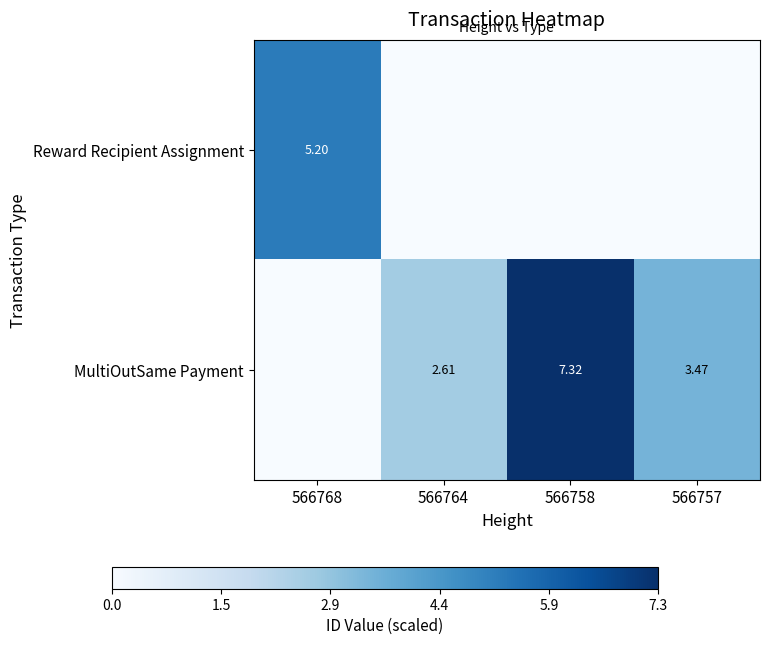

Is the value of Reward Recipient Assignment at 566768 greater than the value of MultiOutSame Payment at 566757?

Yes